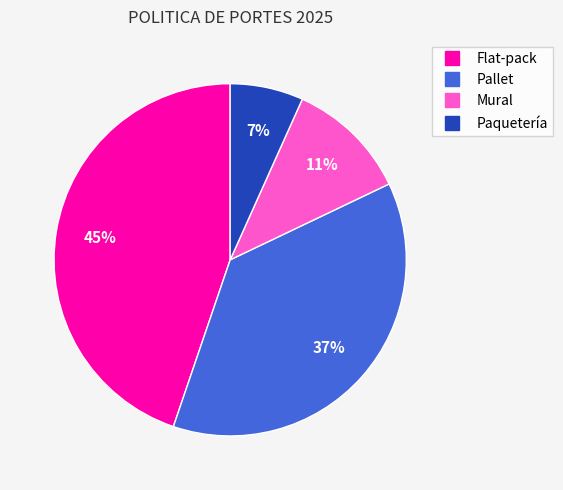

Between Paquetería and Mural, which is larger?

Mural